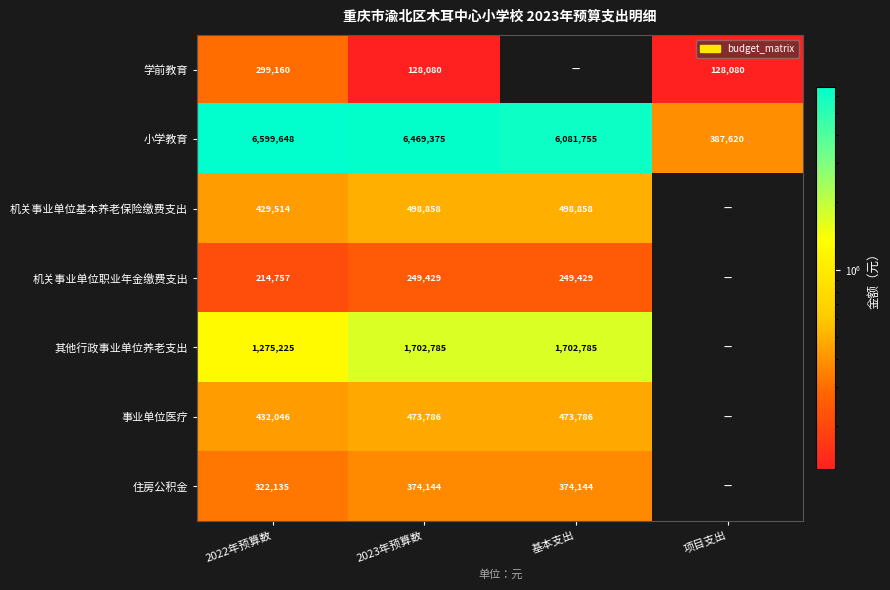

Where does the 小学教育 series first go above 6469375?

2022年预算数